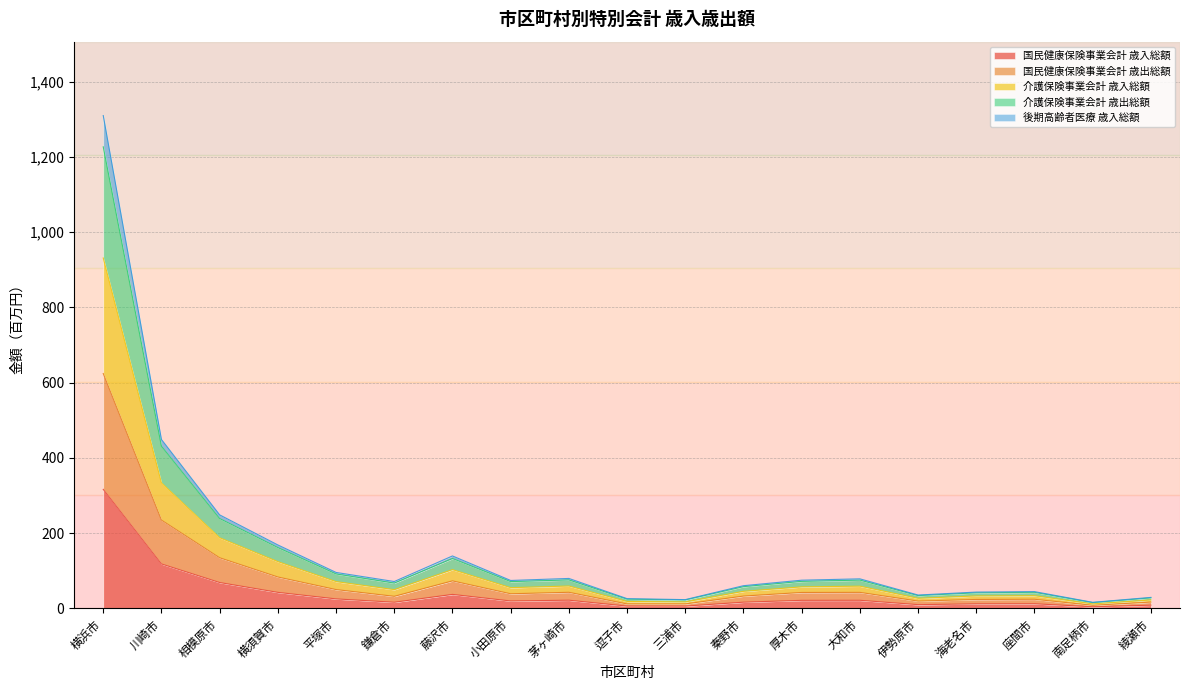

At which label does 国民健康保険事業会計 歳入総額 reach its peak?

横浜市